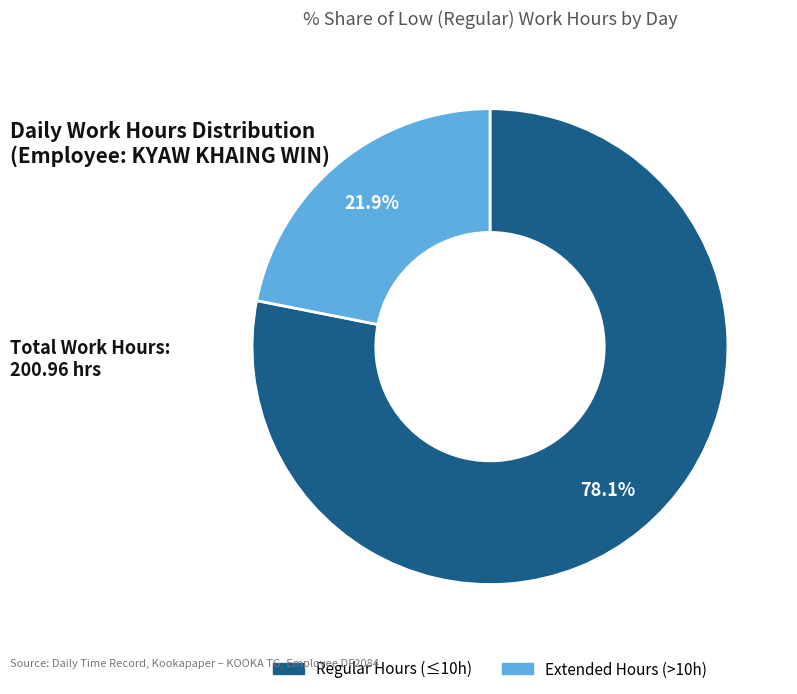

Is there any slice that represents more than half of the pie?

Yes